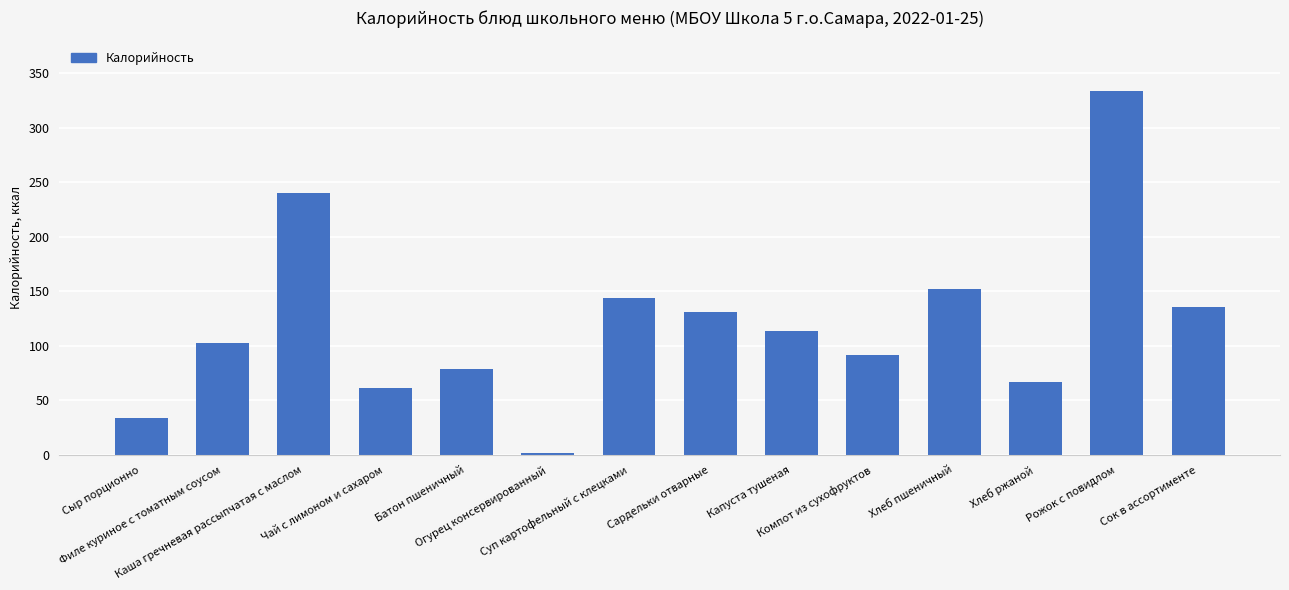

What is the minimum value shown in the chart?

2